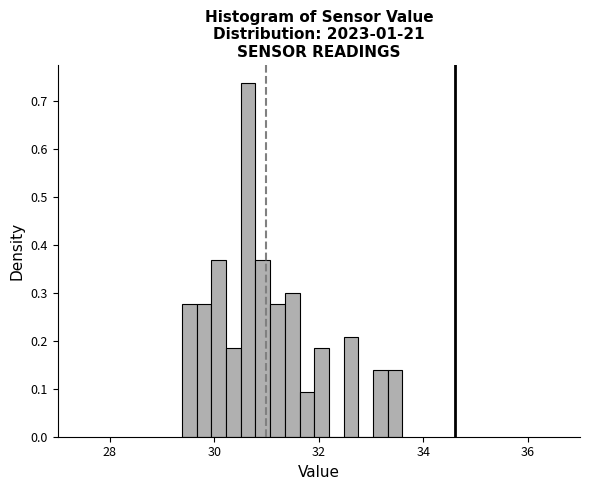

Around what value on the x-axis is the tallest bar? Give the approximate position of its centre, as read against the axis.

30.6